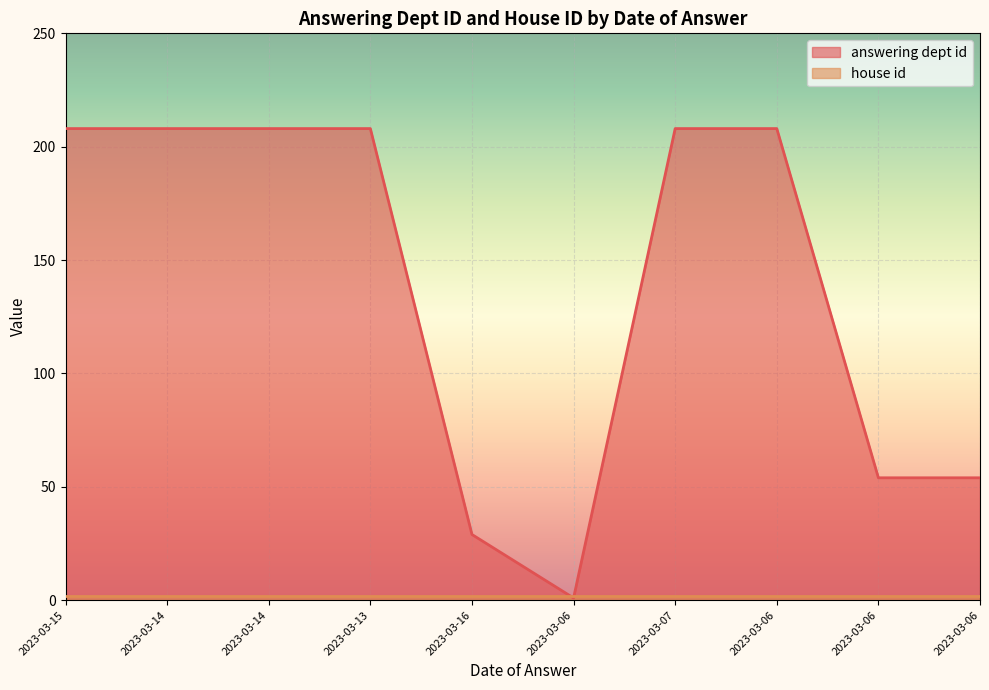

At which label is the value closest to 104?

2023-03-06